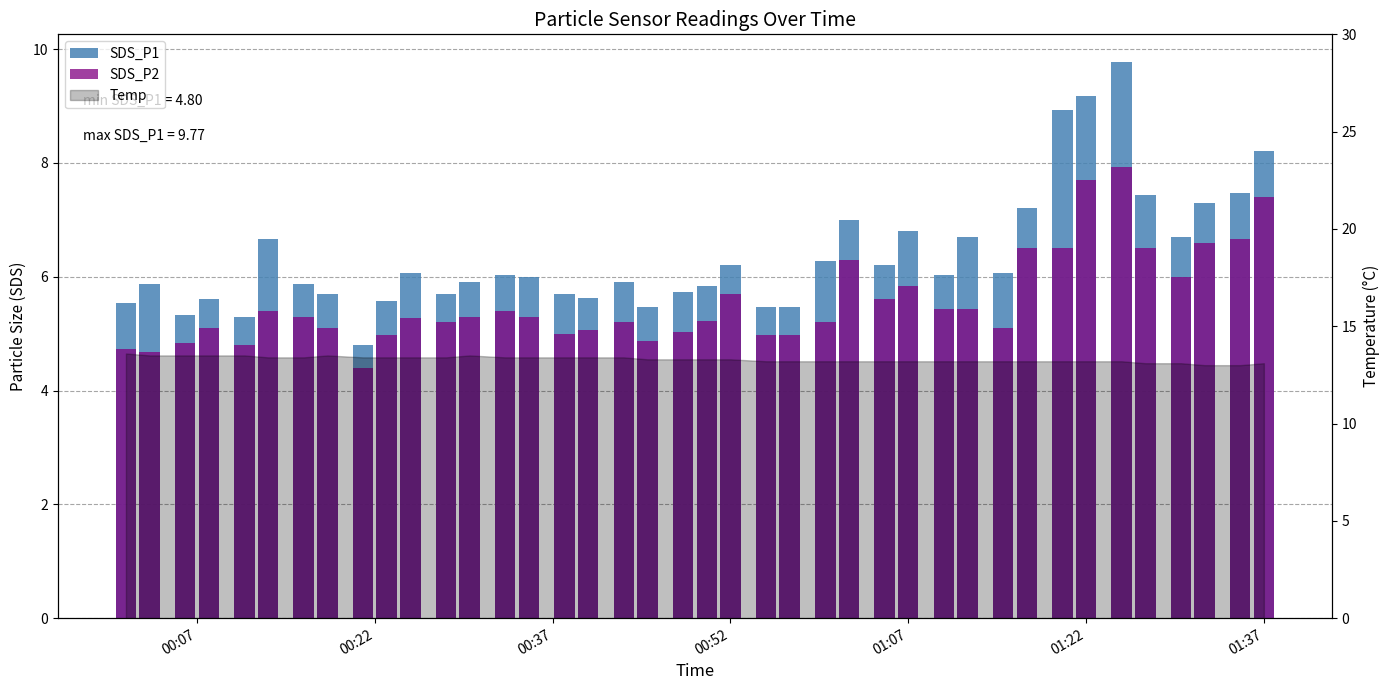

What is the difference between the maximum and second lowest values in the SDS_P1 series?

4.5